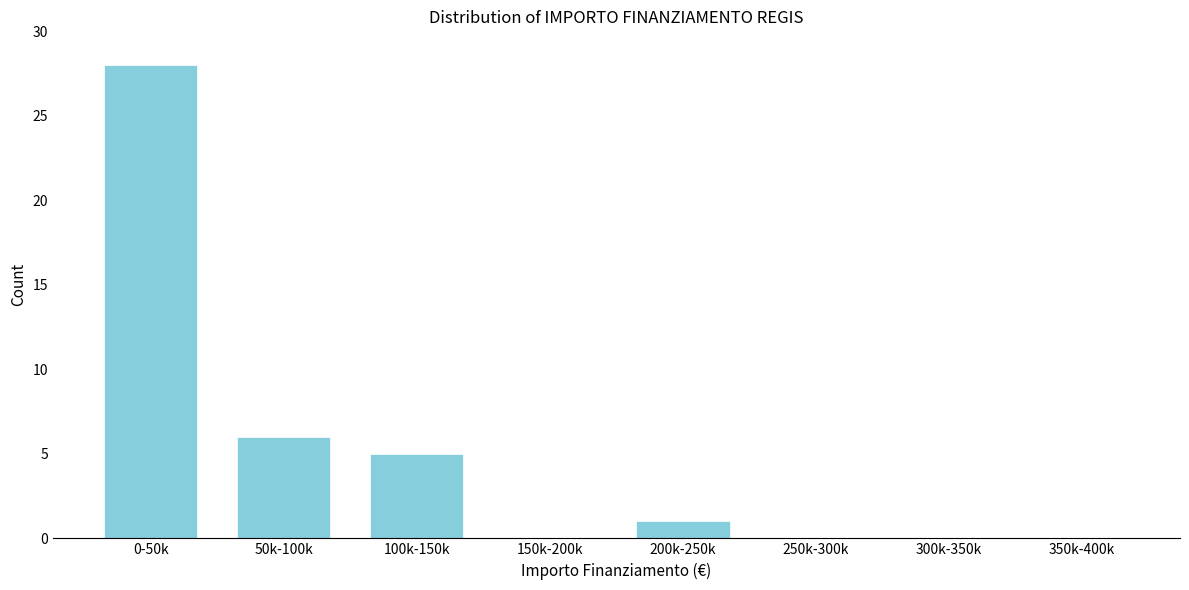

Reading left to right, what are all the values shown in this chart?

0-50k=28	50k-100k=6	100k-150k=5	150k-200k=0	200k-250k=1	250k-300k=0	300k-350k=0	350k-400k=0